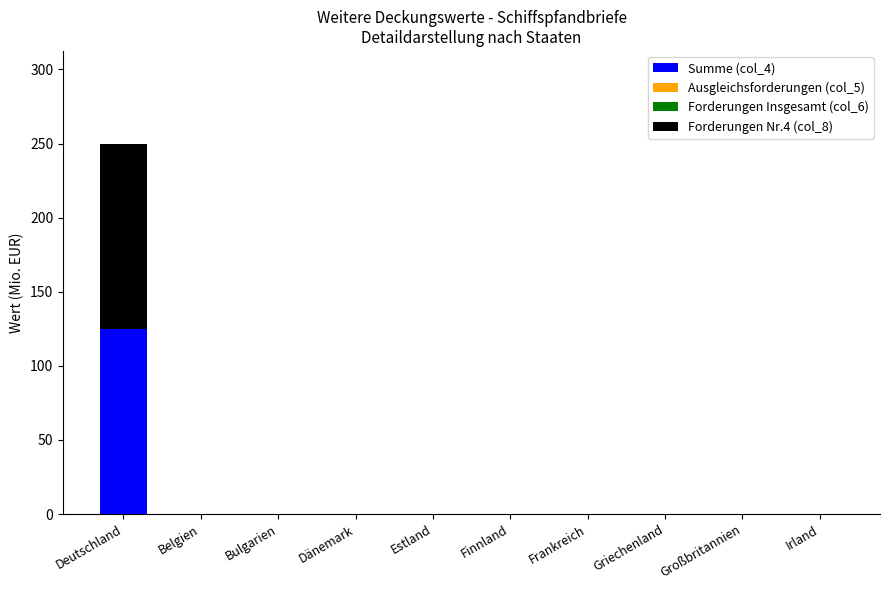

Reading left to right, list the values for the Summe (col_4) series.

Deutschland=125	Belgien=0	Bulgarien=0	Dänemark=0	Estland=0	Finnland=0	Frankreich=0	Griechenland=0	Großbritannien=0	Irland=0